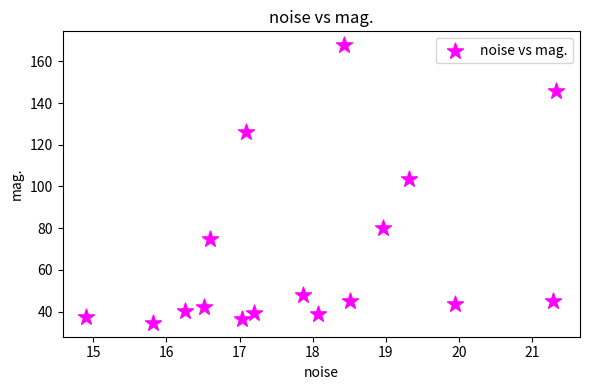

What Y value in the scatter plot is closest to 101?

103.7